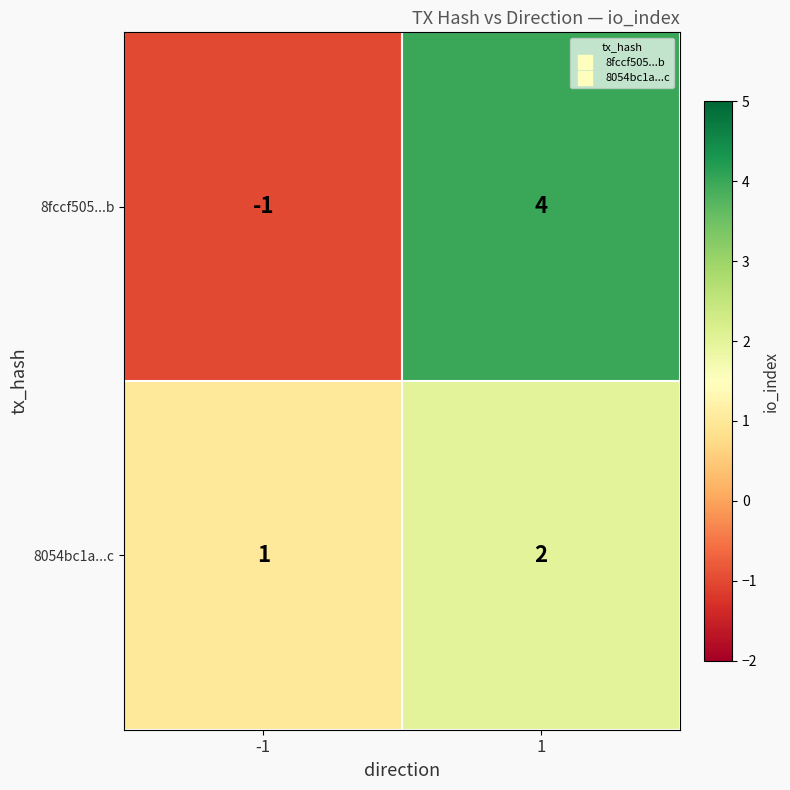

Rank the series at 1 from lowest to highest value.

8054bc1a...c, 8fccf505...b